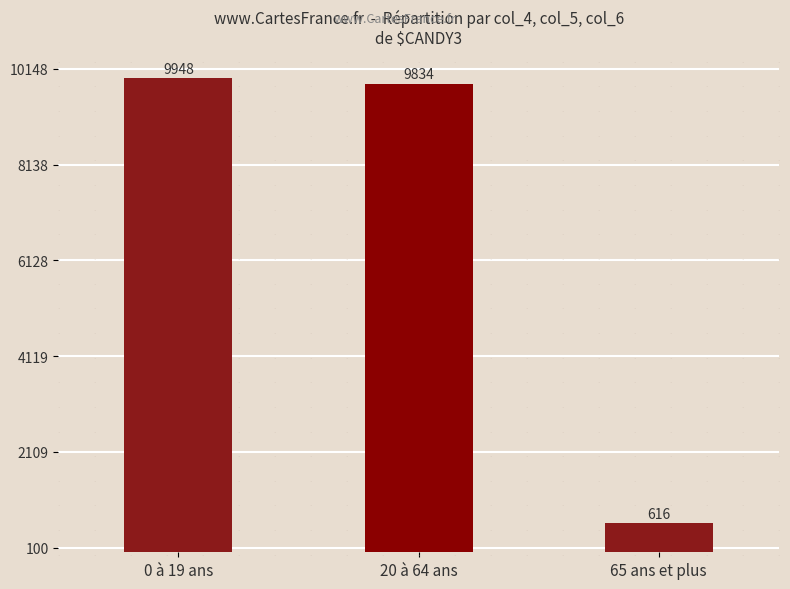

Does the chart contain stacked bars?

No